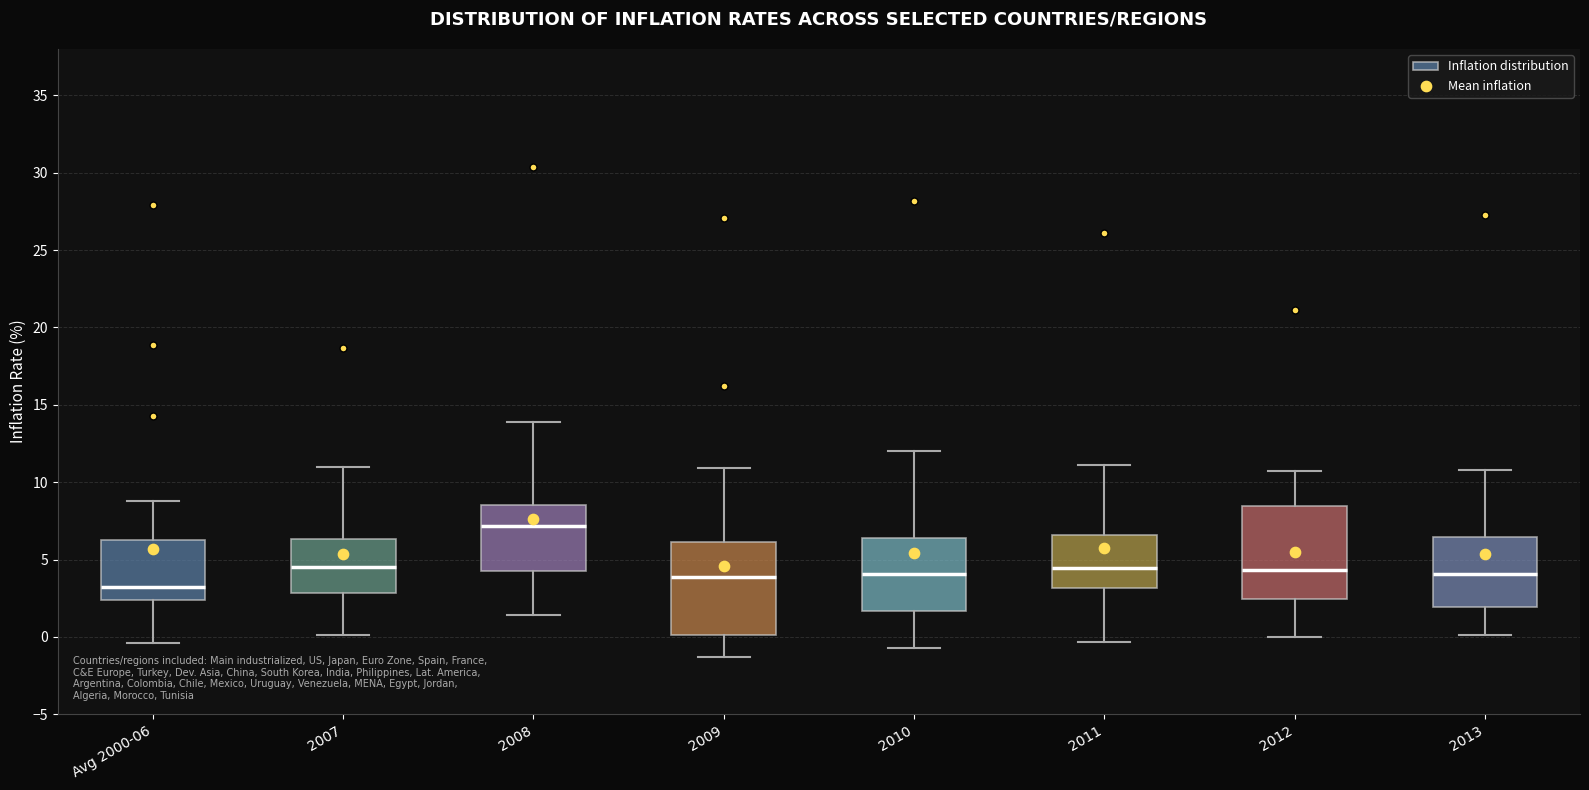

Reading left to right, read every box against the y-axis: the position of its median line, the range the box covers, and the ends of its whiskers. The values are not printed on the chart, so give them approximately, as read against the axis.

Avg 2000-06: median 3.0, box 2.5 to 6.5, whiskers -0.5 to 9.0
2007: median 4.5, box 3.0 to 6.5, whiskers 0.0 to 11.0
2008: median 7.0, box 4.5 to 8.5, whiskers 1.5 to 14.0
2009: median 4.0, box 0.0 to 6.0, whiskers -1.5 to 11.0
2010: median 4.0, box 1.5 to 6.5, whiskers -0.5 to 12.0
2011: median 4.5, box 3.0 to 6.5, whiskers -0.5 to 11.0
2012: median 4.5, box 2.5 to 8.5, whiskers 0.0 to 10.5
2013: median 4.0, box 2.0 to 6.5, whiskers 0.0 to 11.0